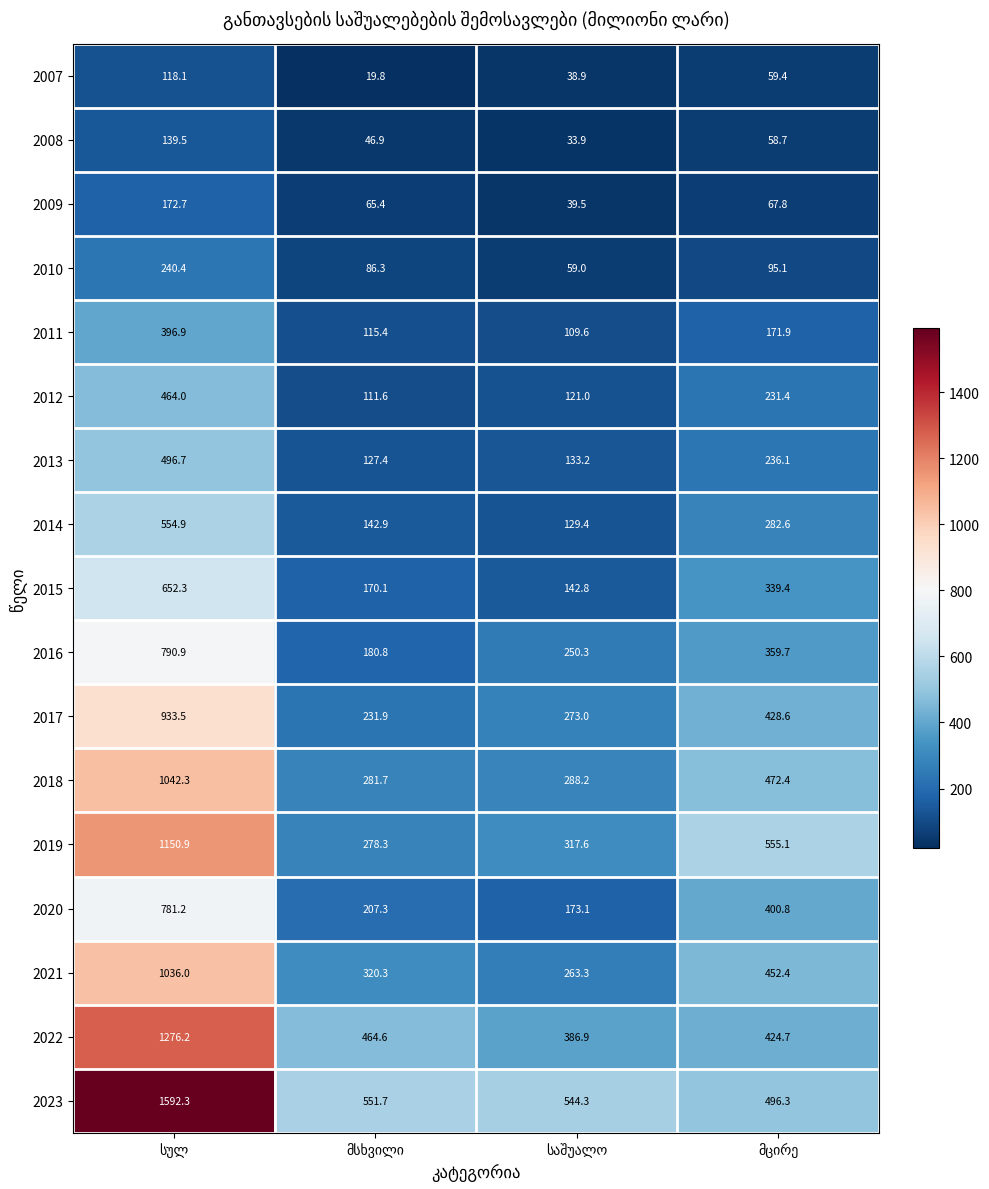

Which series has the largest range (max minus min)?

2023